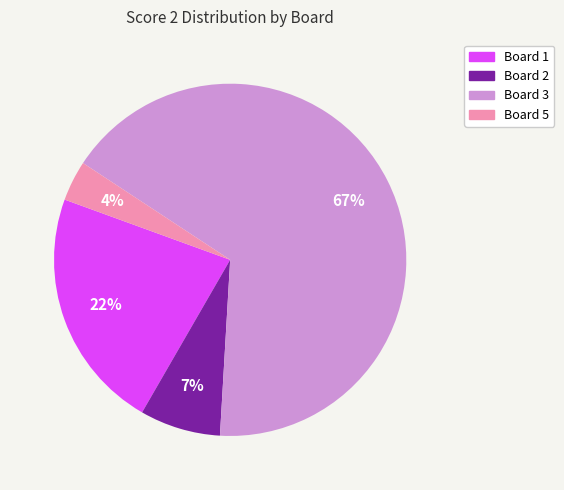

Is there a majority slice in this chart?

Yes